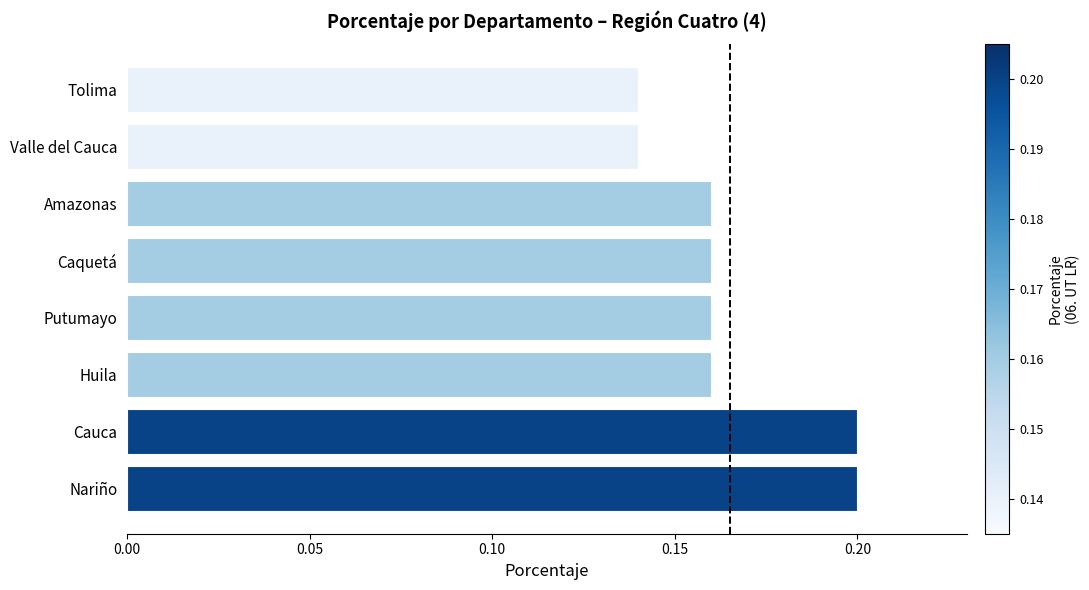

True or false: the data shows 0.1 at Huila.

False